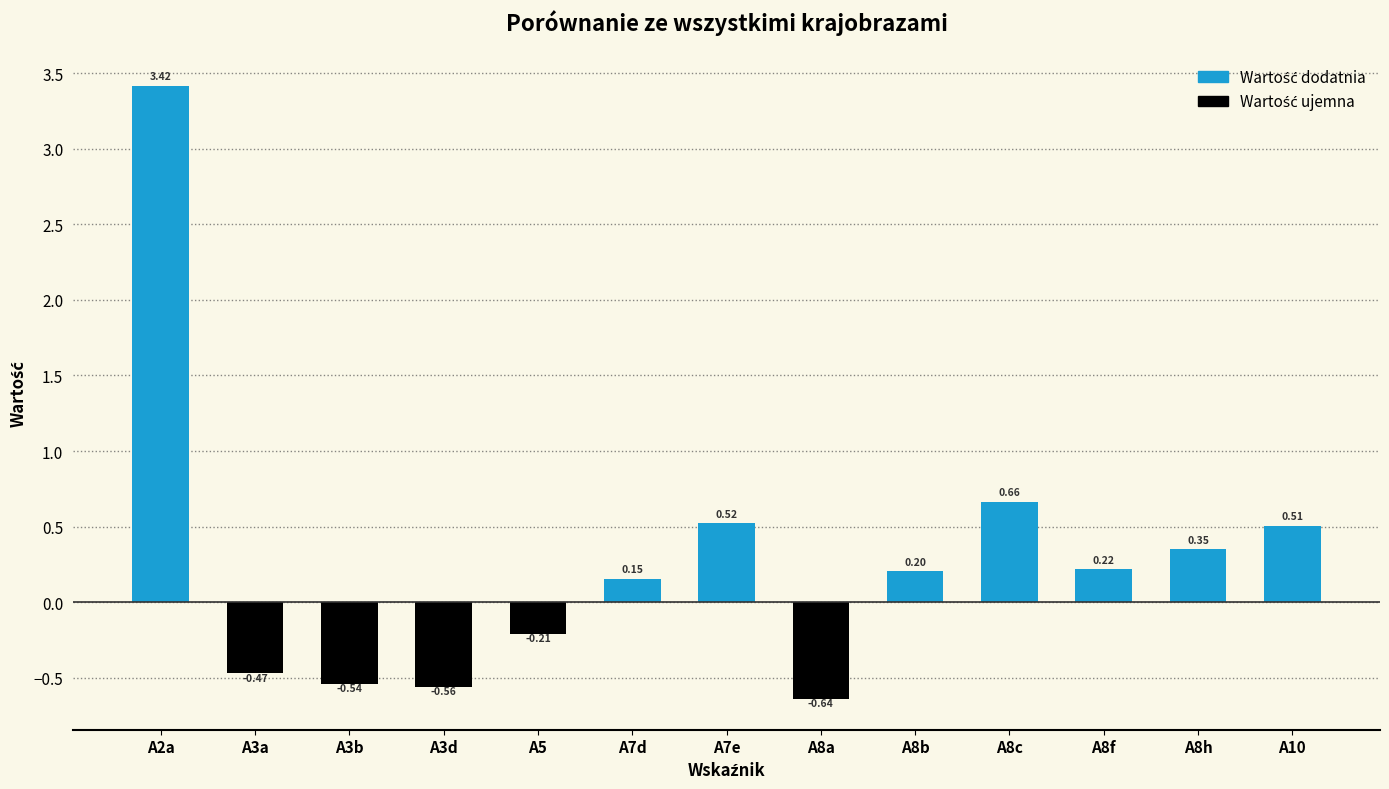

Rank the categories by value from lowest to highest.

A8a, A3d, A3b, A3a, A5, A7d, A8b, A8f, A8h, A10, A7e, A8c, A2a